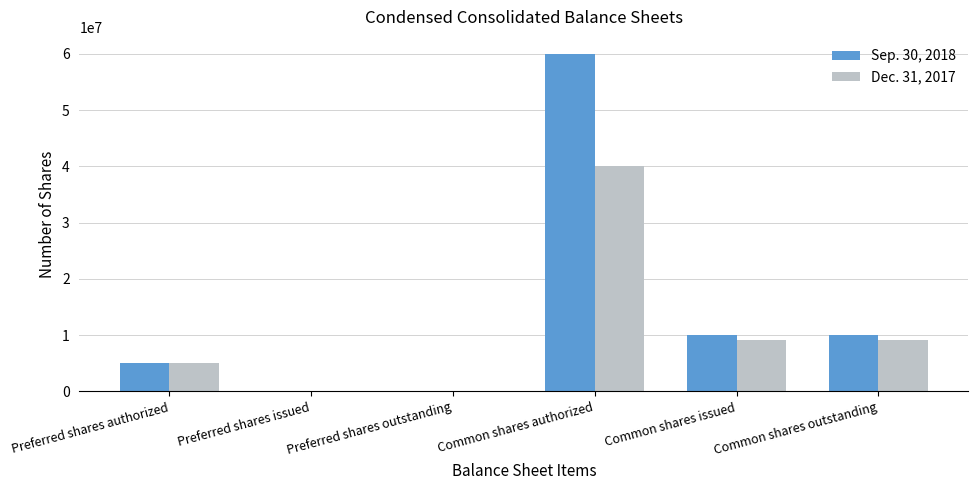

Between Common shares authorized and Common shares issued, which series saw the biggest shift?

Sep. 30, 2018